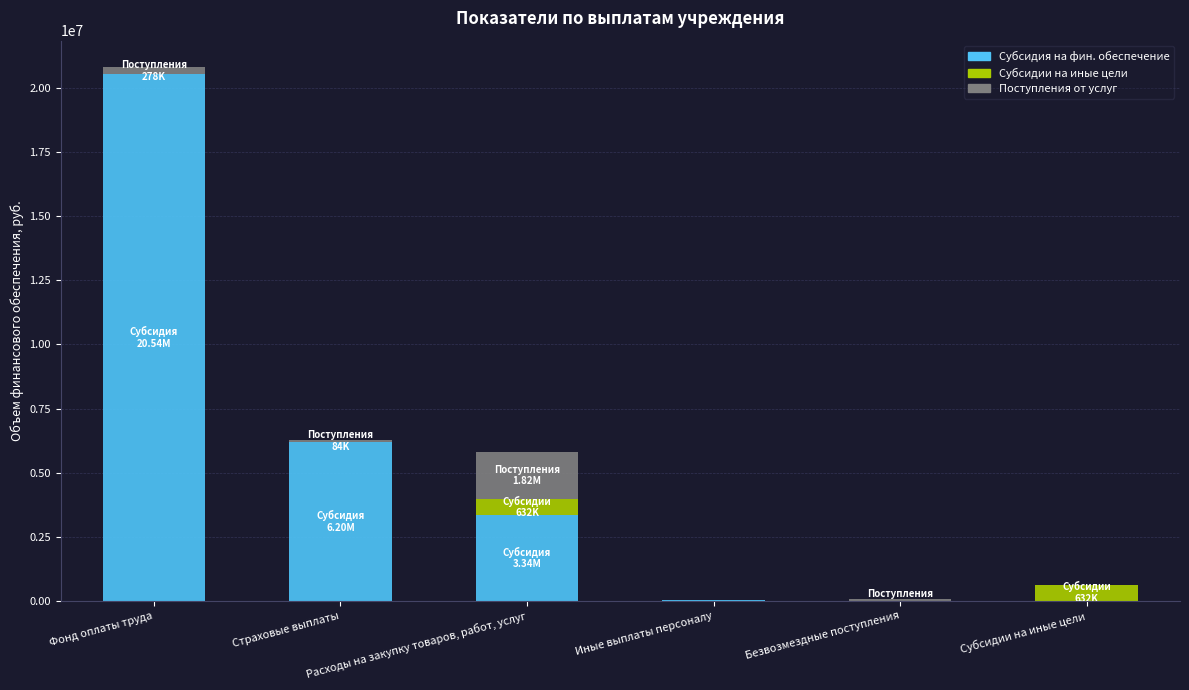

What is the sum of all Субсидия на фин. обеспечение values?

30118393.8